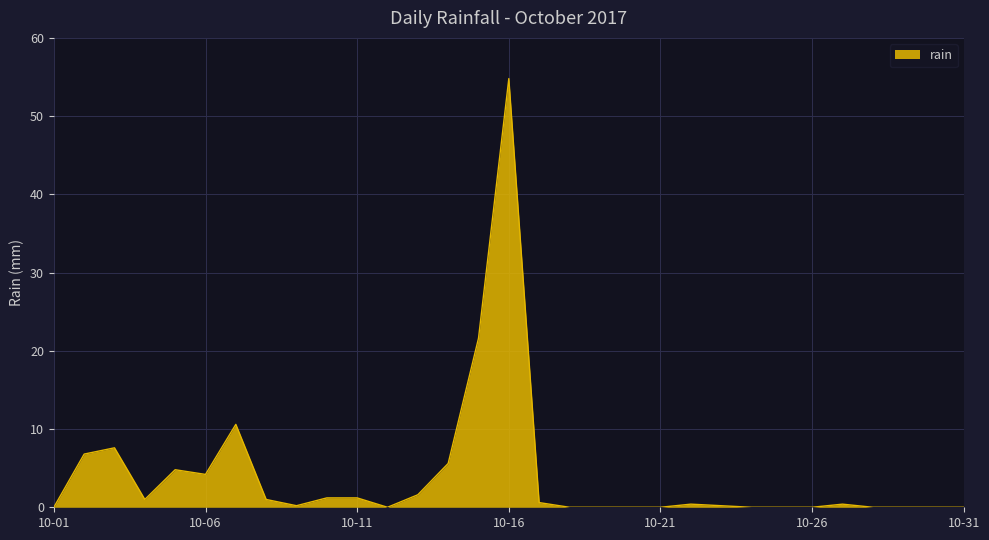

What is the average value?

4.0